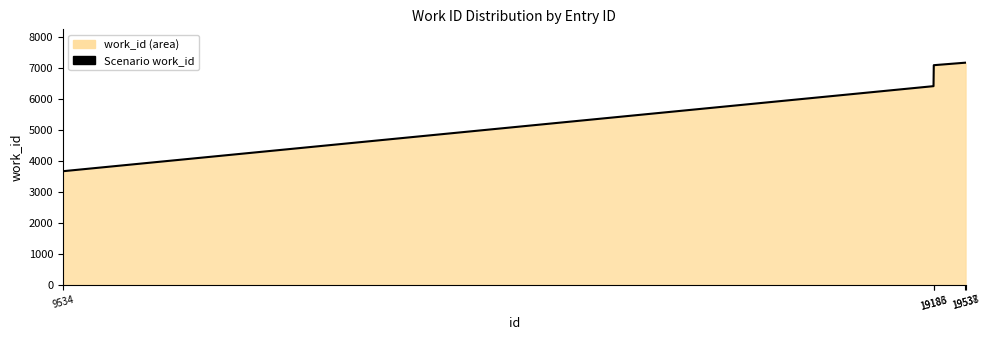

Is it true that the value at 19538 is 7179?

True